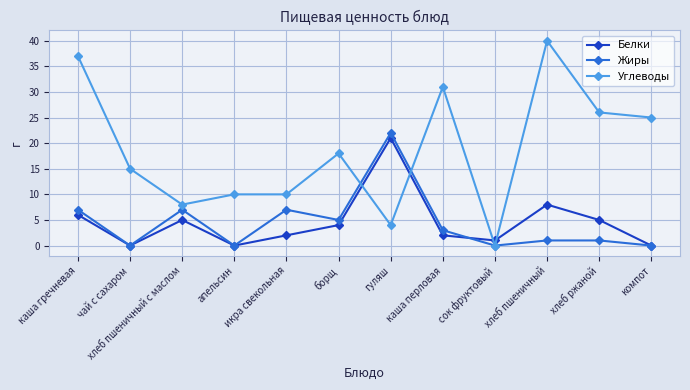

What value does the Белки series have at борщ?

4